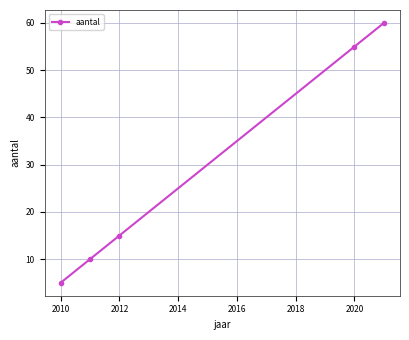

What is the value of the 2nd point from the left?

10